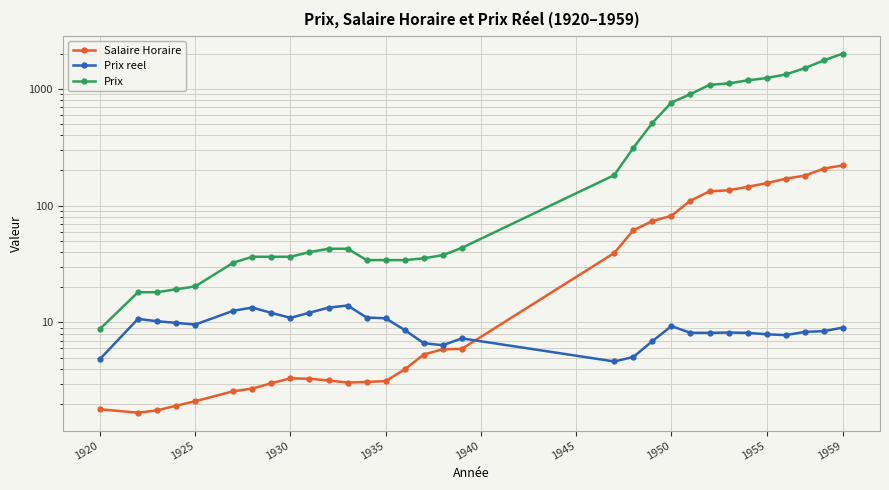

What is the smallest value displayed?

1.7